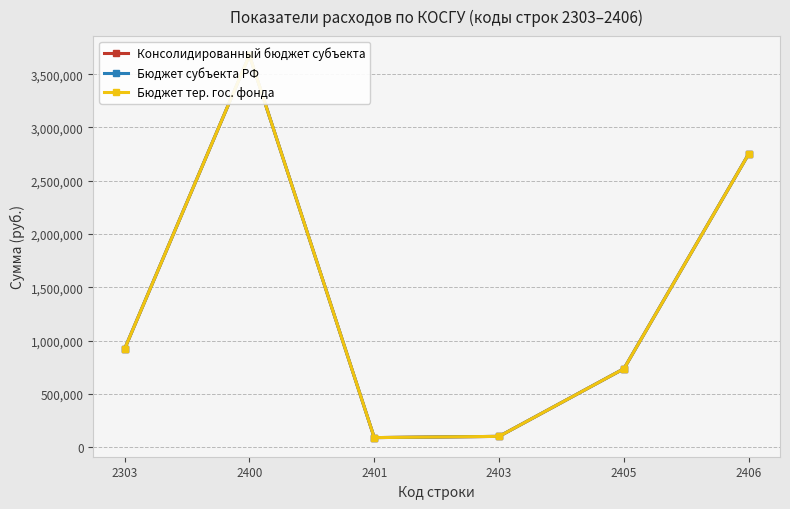

True or false: Бюджет тер. гос. фонда has more than 1 interior local peaks.

False